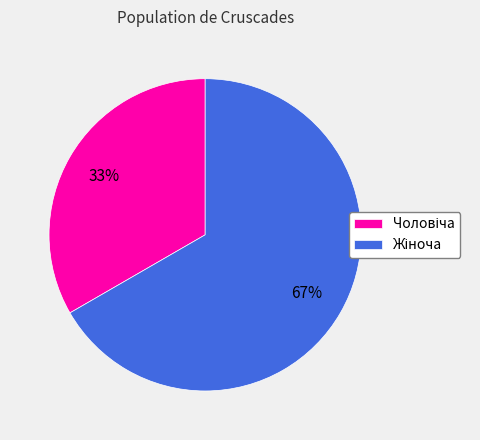

To the nearest percent, what is the average slice percentage?

50%